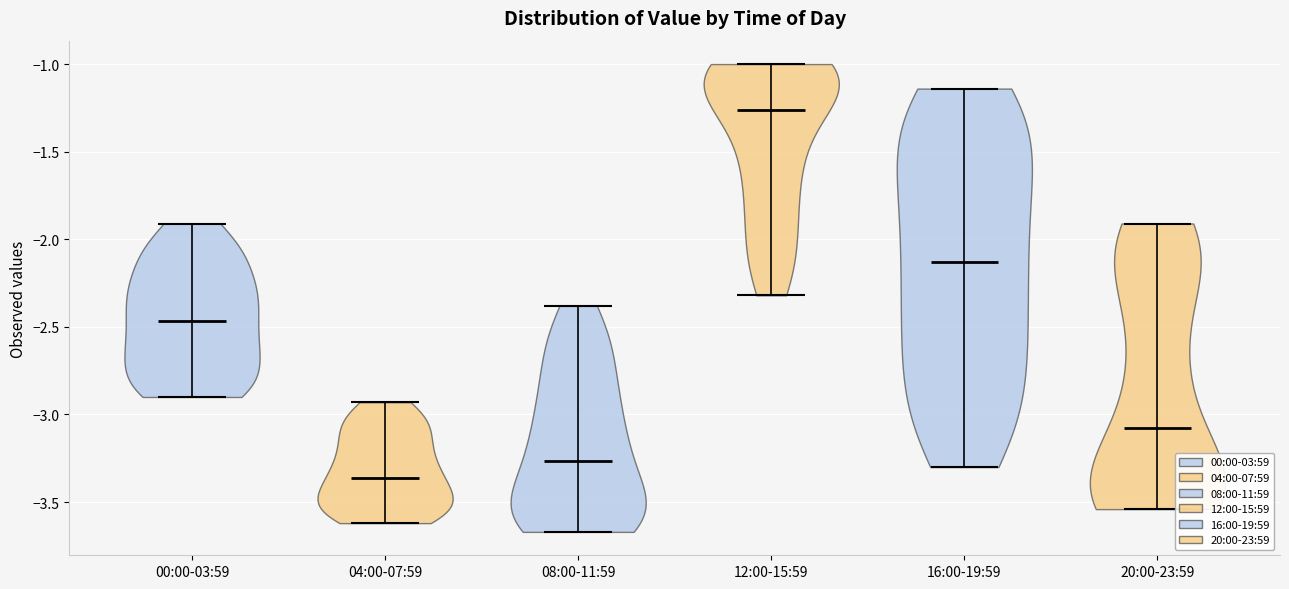

Which violin has the lowest median line?

04:00-07:59